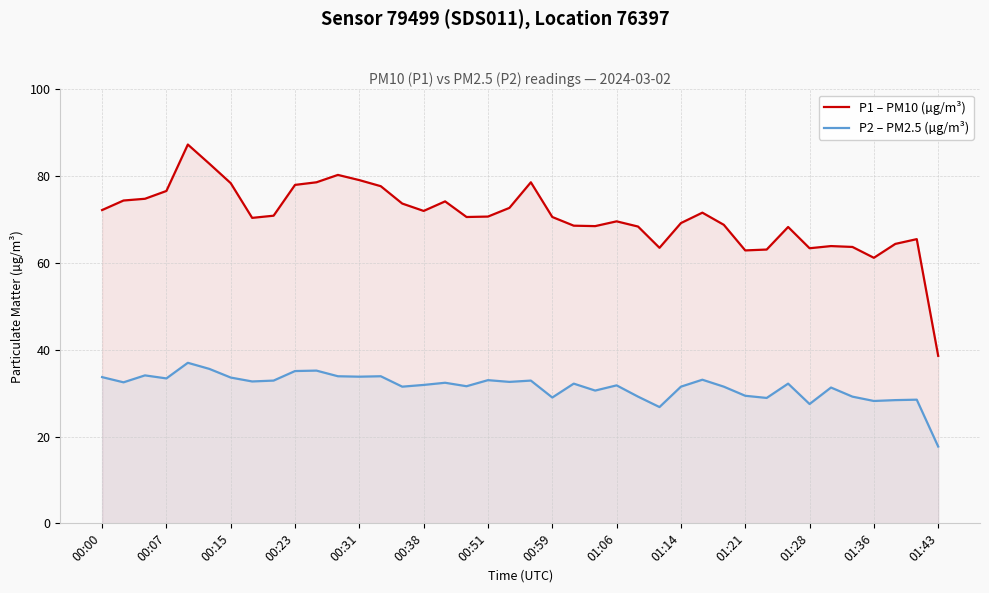

True or false: P1 – PM10 (µg/m³) and P2 – PM2.5 (µg/m³) intersect in this chart.

False